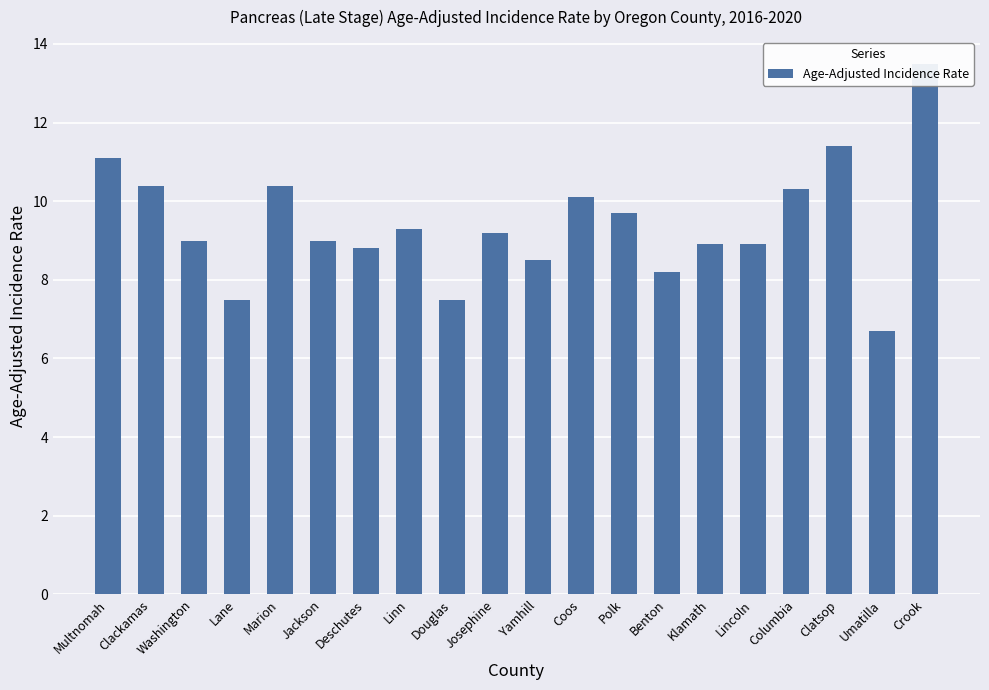

What is the sum of the values at Crook and Columbia?

23.8